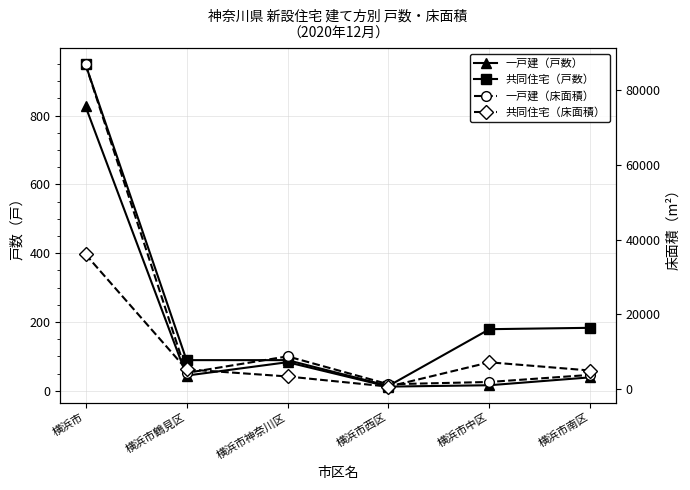

True or false: 一戸建（戸数） has more than 1 points higher than both neighbors.

False